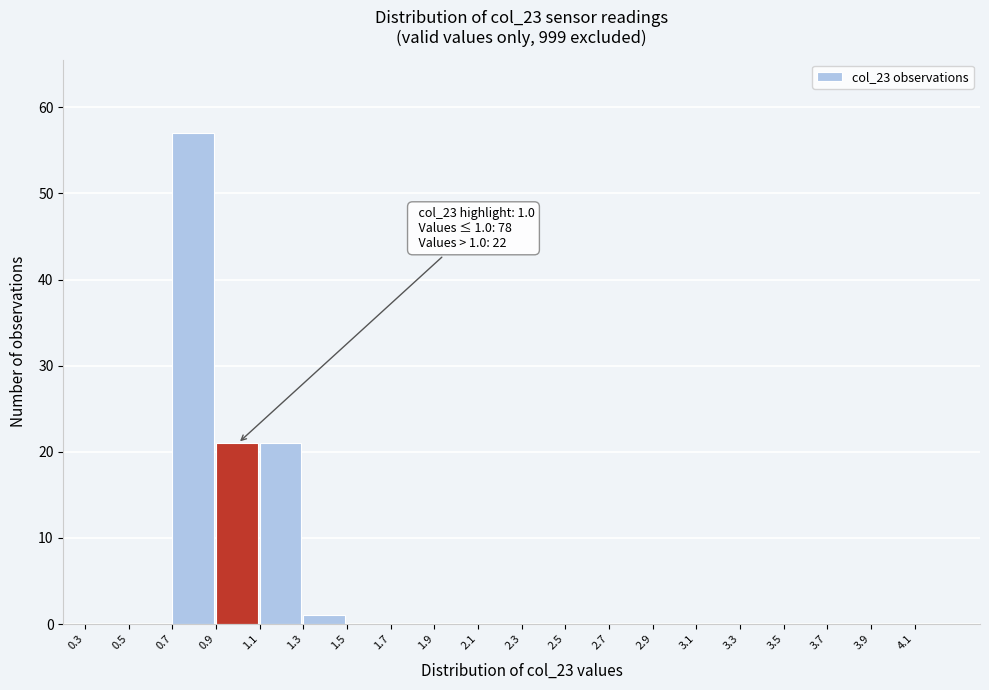

Which range on the x-axis has the tallest bar?

0.7 to 0.9